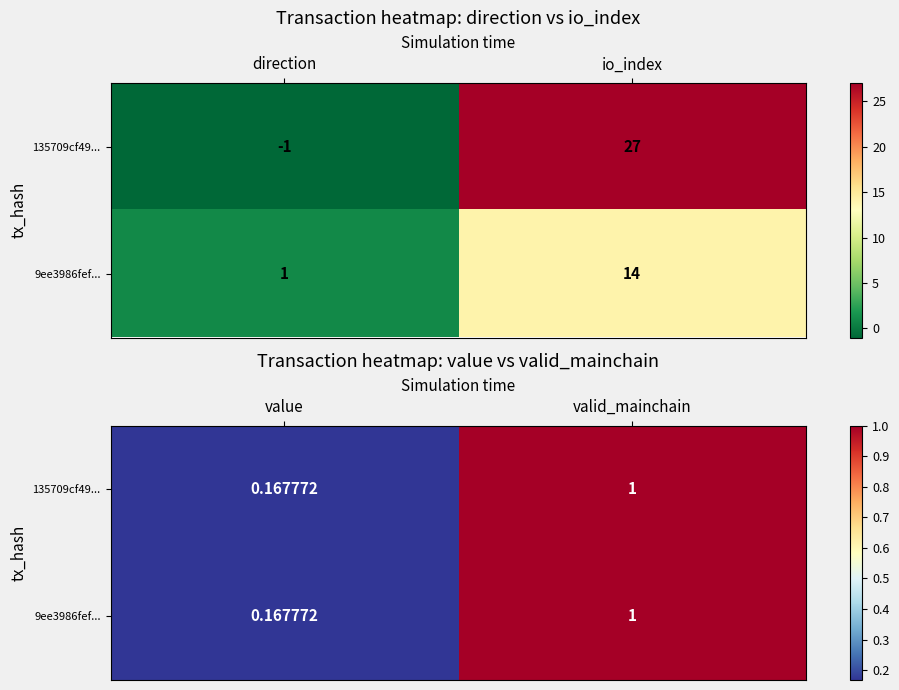

Which series has the widest spread of values?

135709cf49...